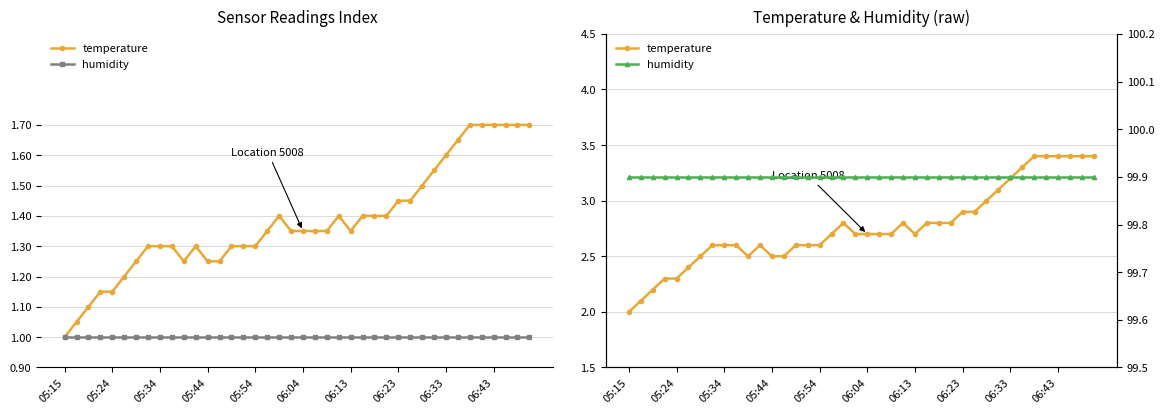

Does the chart display data point markers on the line(s)?

Yes